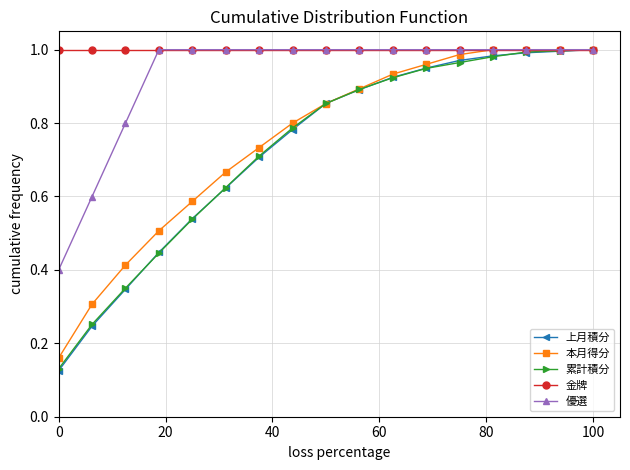

Which series has the widest spread of values?

上月積分